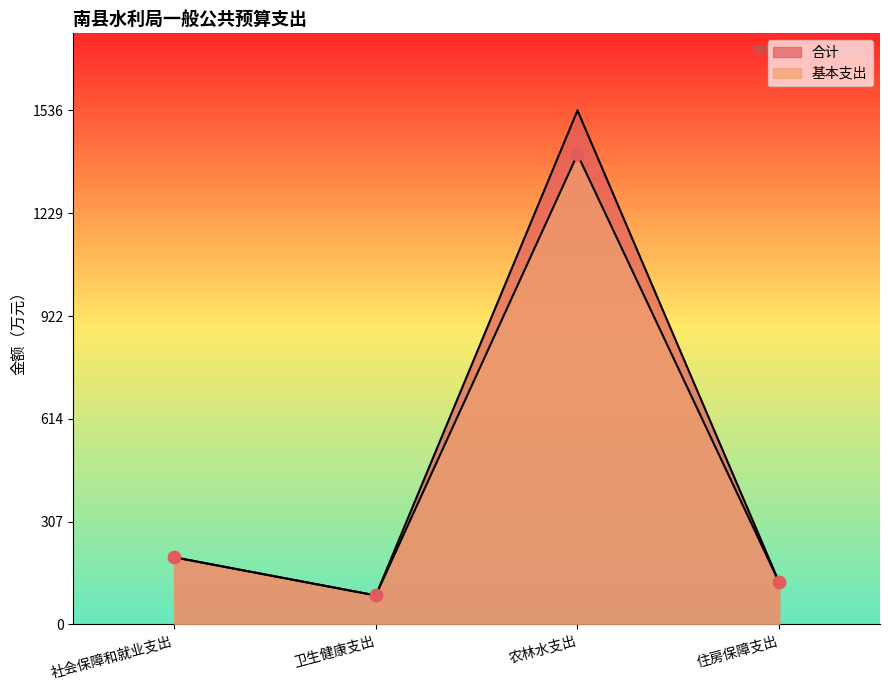

At which category is the sum across all series the highest?

农林水支出